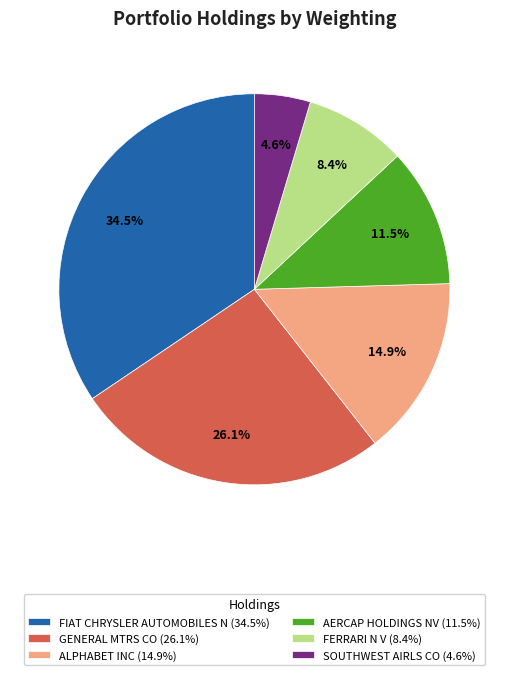

Is it true that GENERAL MTRS CO is 13% of the pie?

False